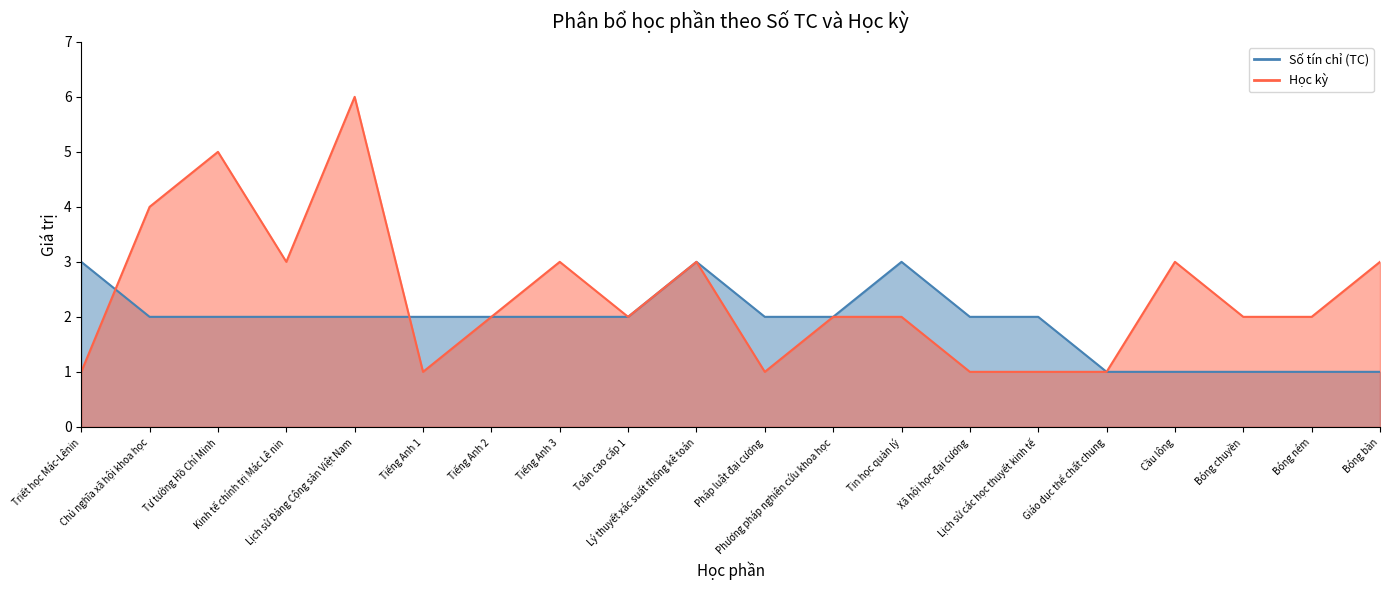

Which has a higher value, Lịch sử các học thuyết kinh tế or Bóng ném?

Lịch sử các học thuyết kinh tế